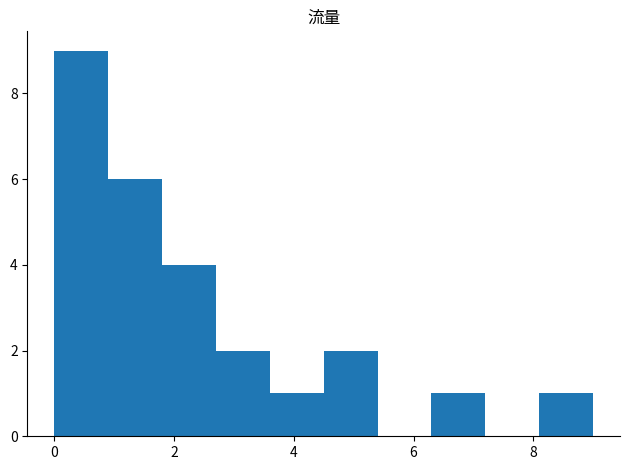

Which range on the x-axis has the tallest bar?

0.0 to 0.9